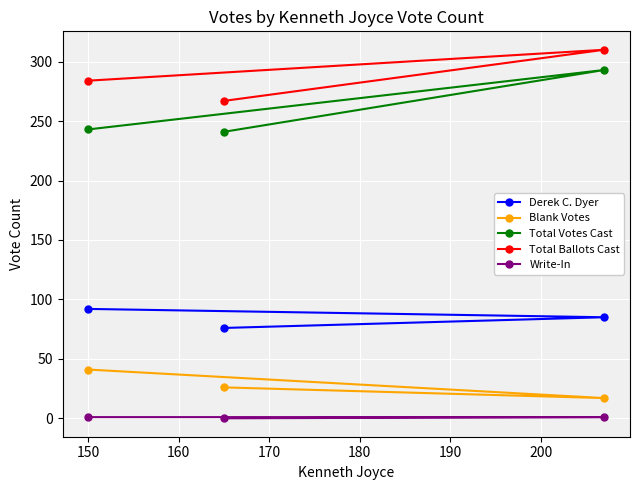

Rank the series by their maximum value, from lowest to highest.

Write-In, Blank Votes, Derek C. Dyer, Total Votes Cast, Total Ballots Cast